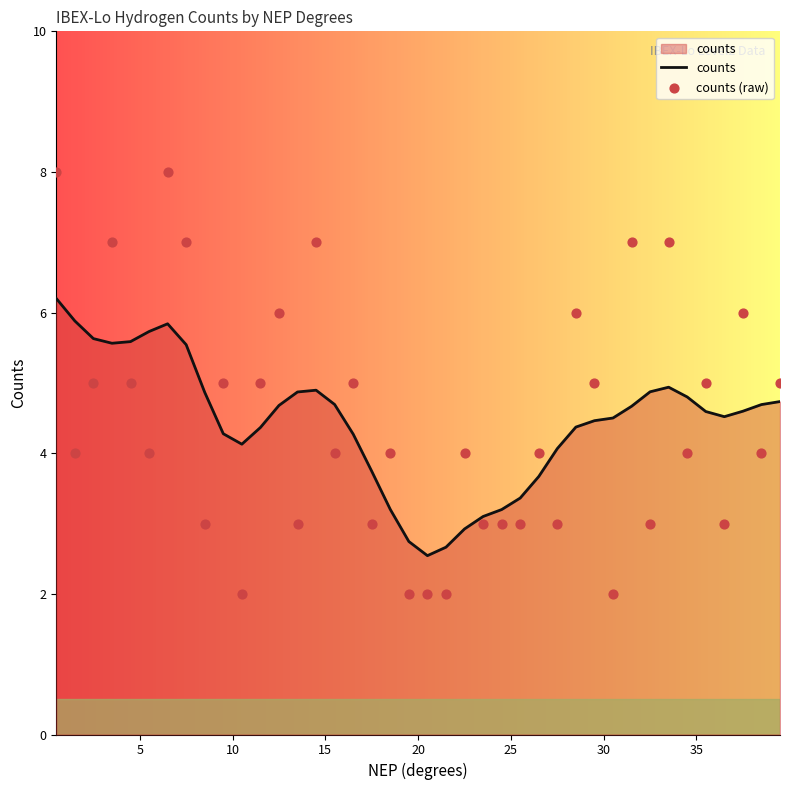

Which series has the largest total across all categories?

counts